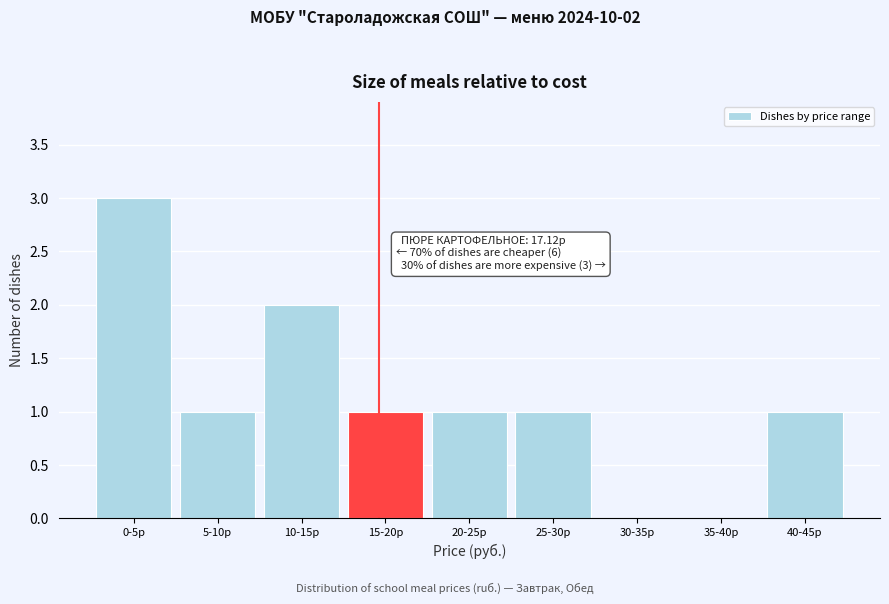

Reading right to left, list all the values displayed in this chart.

40-45р=1	35-40р=0	30-35р=0	25-30р=1	20-25р=1	15-20р=1	10-15р=2	5-10р=1	0-5р=3